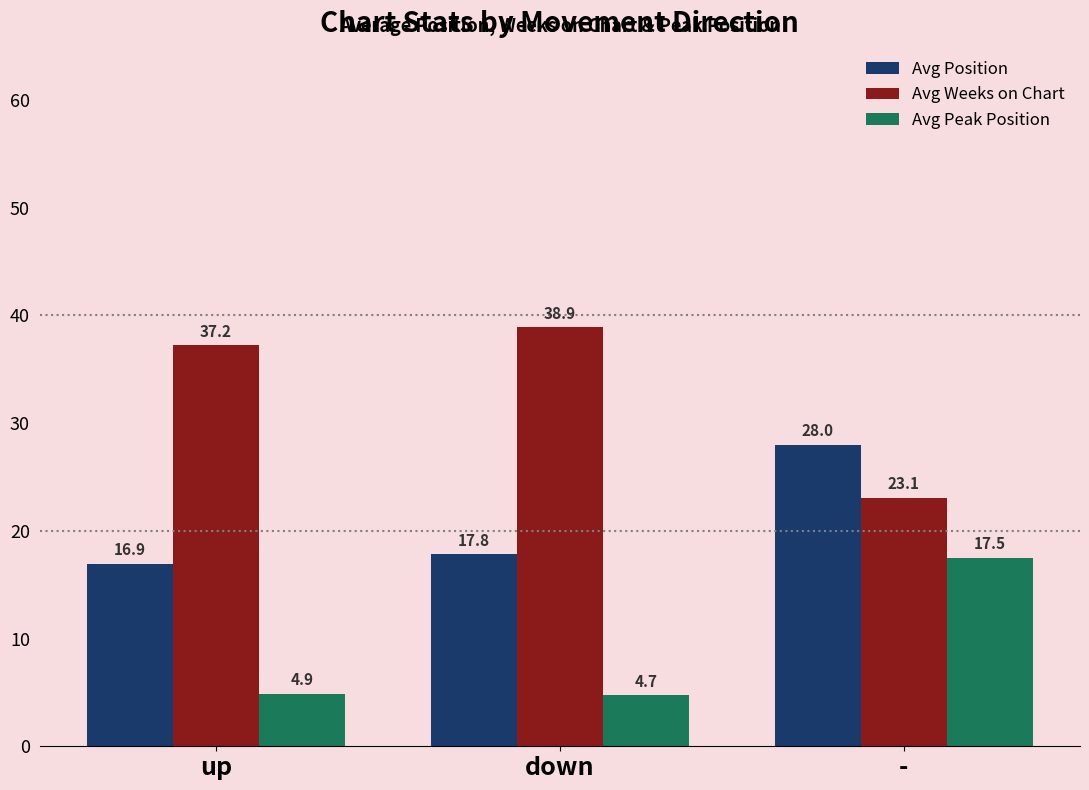

List the series in order of their peak value, lowest first.

Avg Peak Position, Avg Position, Avg Weeks on Chart